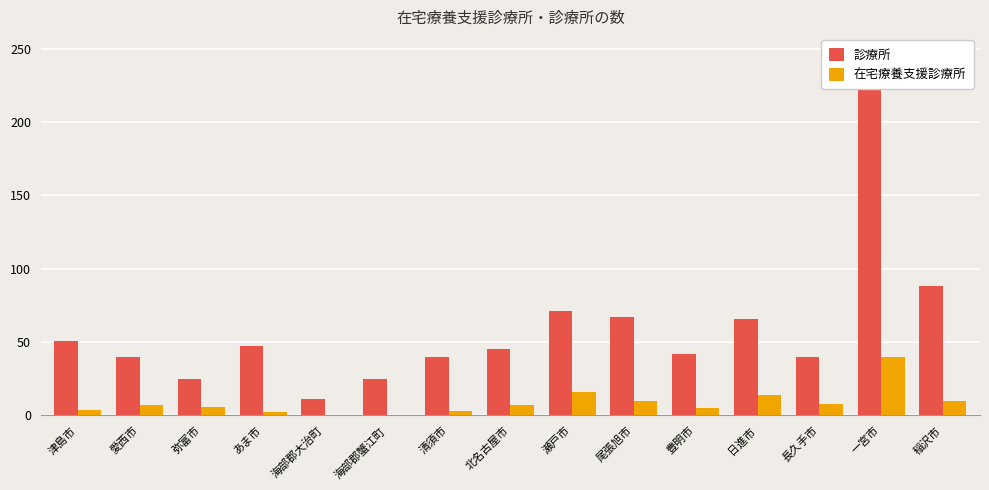

At which category is the sum across all series the highest?

一宮市